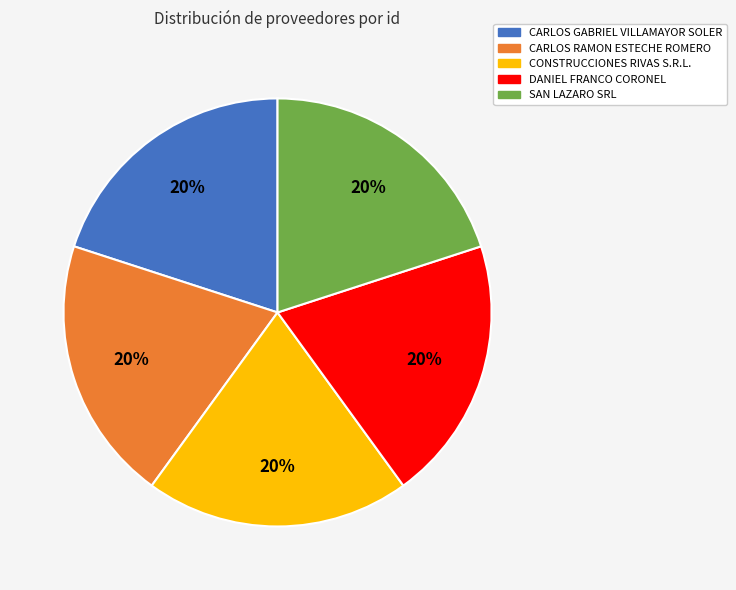

To the nearest percent, what percentage of the pie is CONSTRUCCIONES RIVAS S.R.L.?

20%